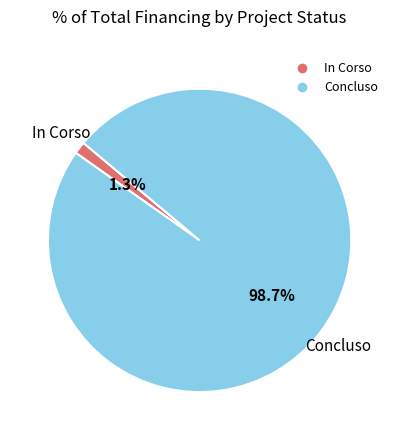

How much of the chart is everything except Concluso?

1.3%